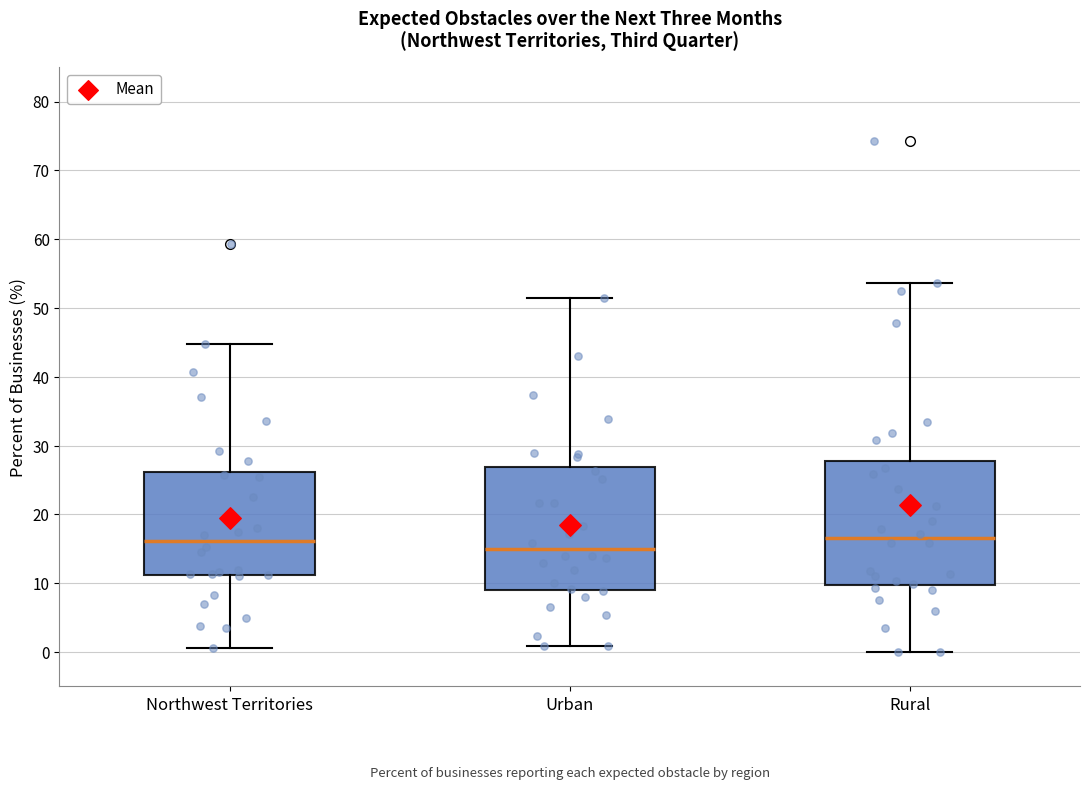

Where is the lower edge of the box for Rural on the y-axis? The values are not printed on the chart, so give them approximately, as read against the axis.

10